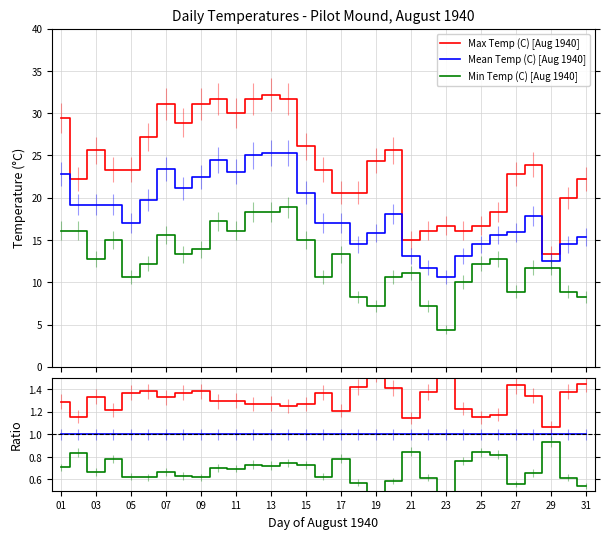

True or false: Min Temp (C) [Aug 1940] and Max Temp (C) [Aug 1940] cross at least once.

False